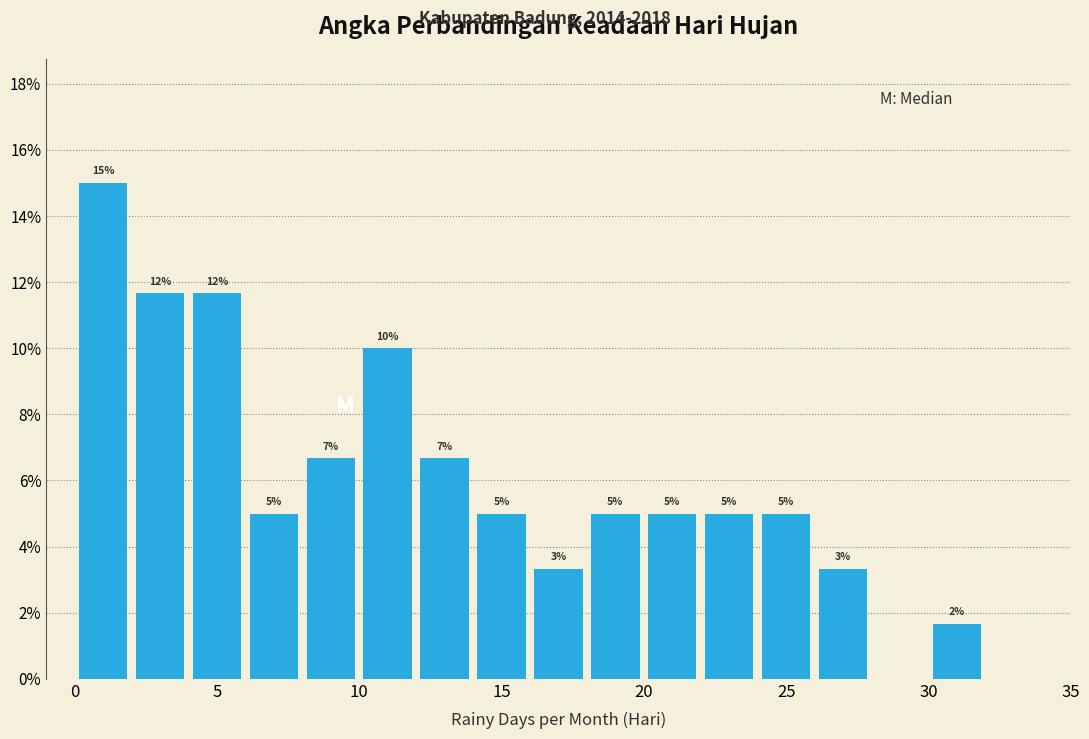

Over which range of the x-axis is the bar tallest?

0 to 2